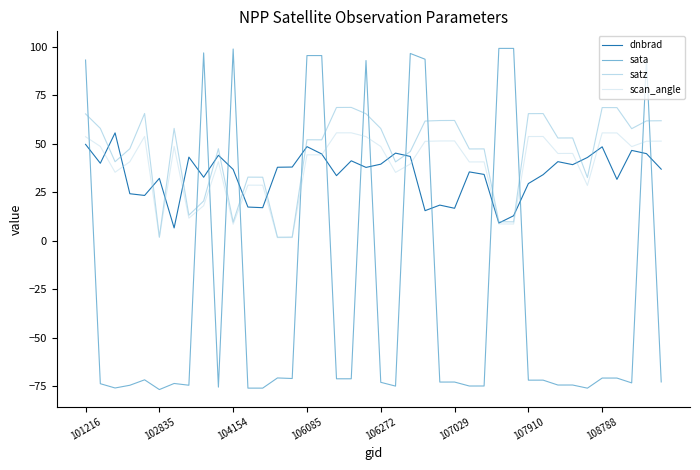

Which series has the largest range (max minus min)?

sata